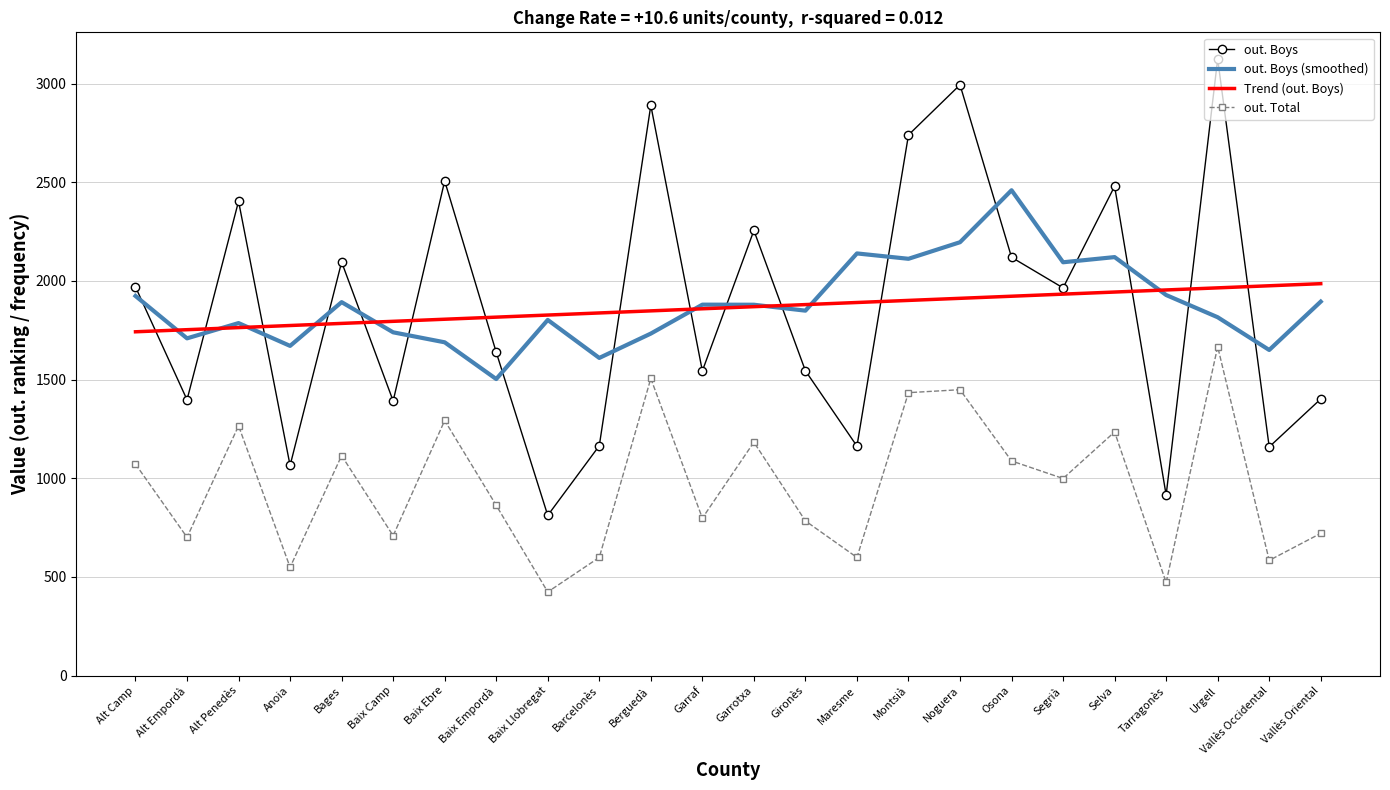

Which series changed the most between Maresme and Vallès Occidental?

out. Boys (smoothed)